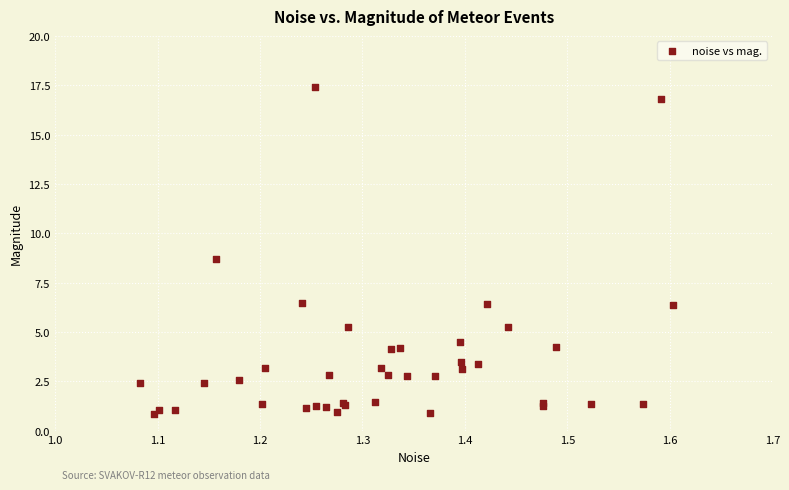

What Y value in the scatter plot is closest to 9?

8.7